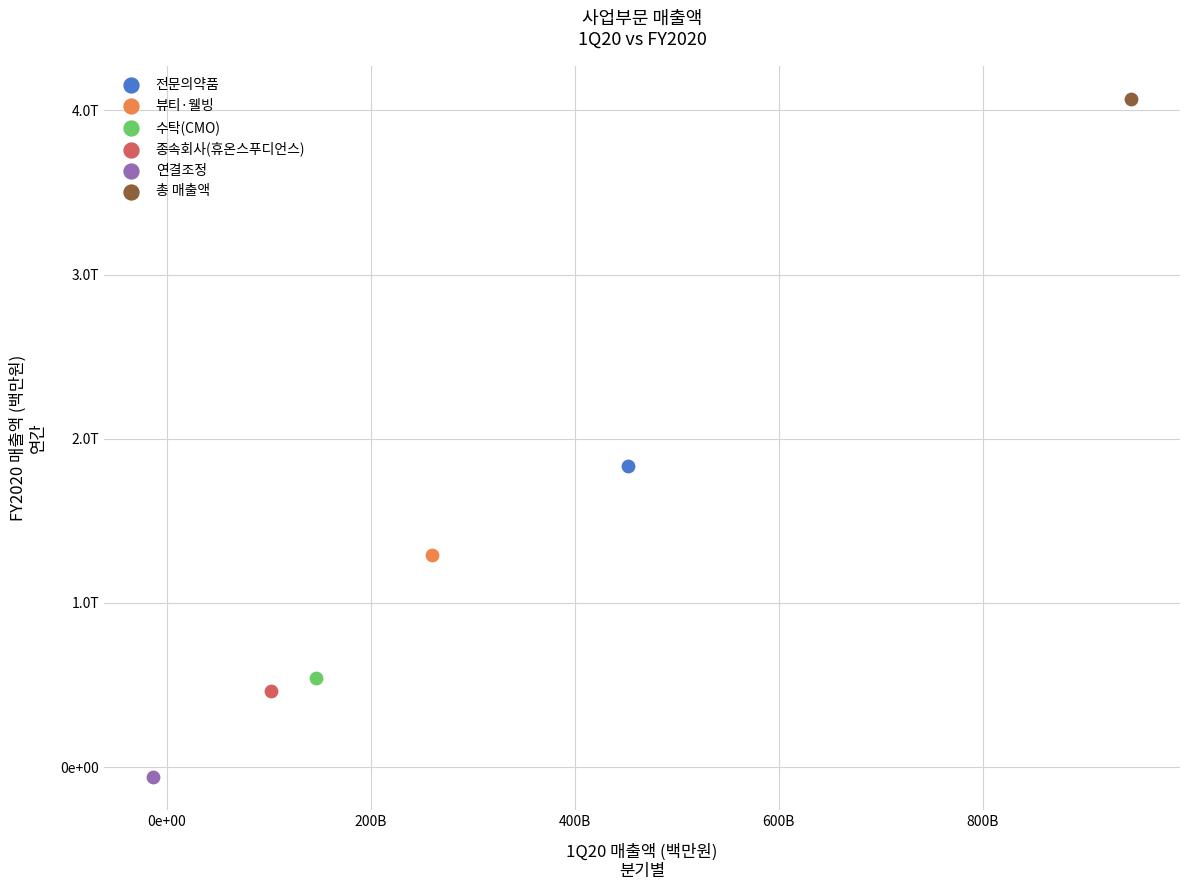

Which series reaches the maximum Y coordinate?

총 매출액